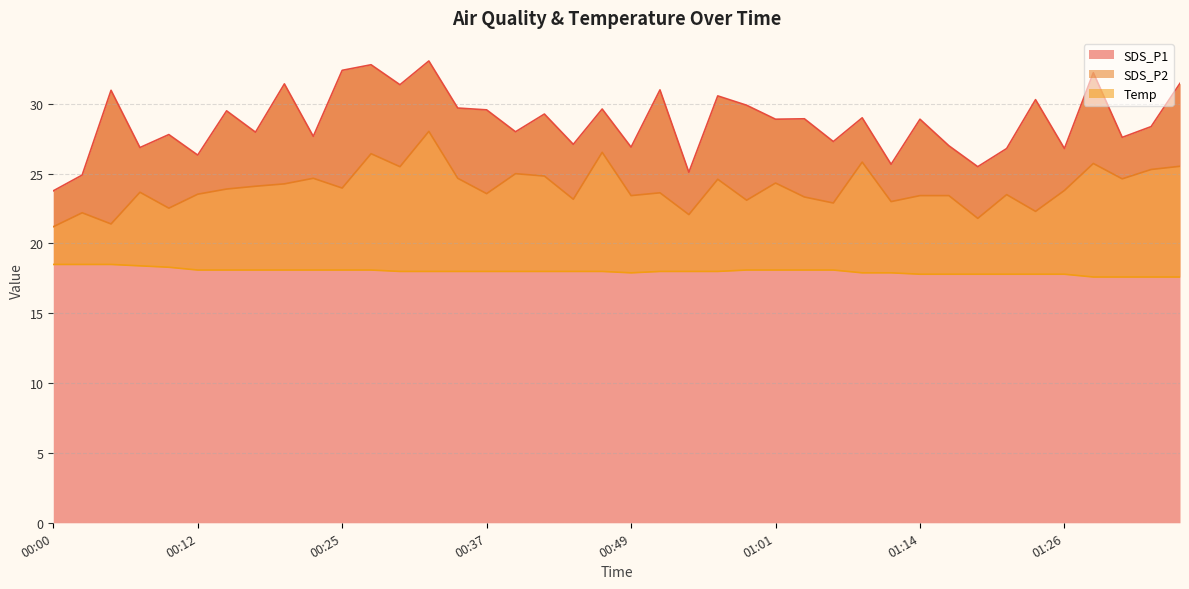

Where does the SDS_P2 series first go above 23?

00:07